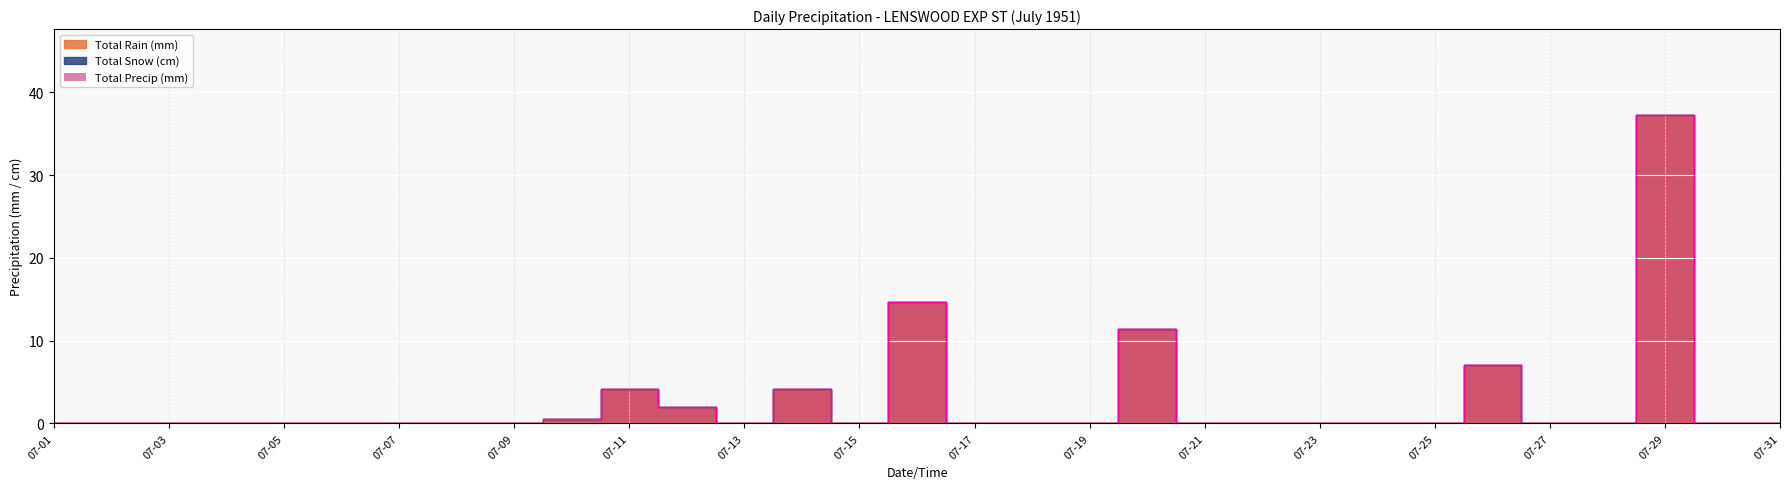

What is the total value across all series at 1951-07-10?

1.0